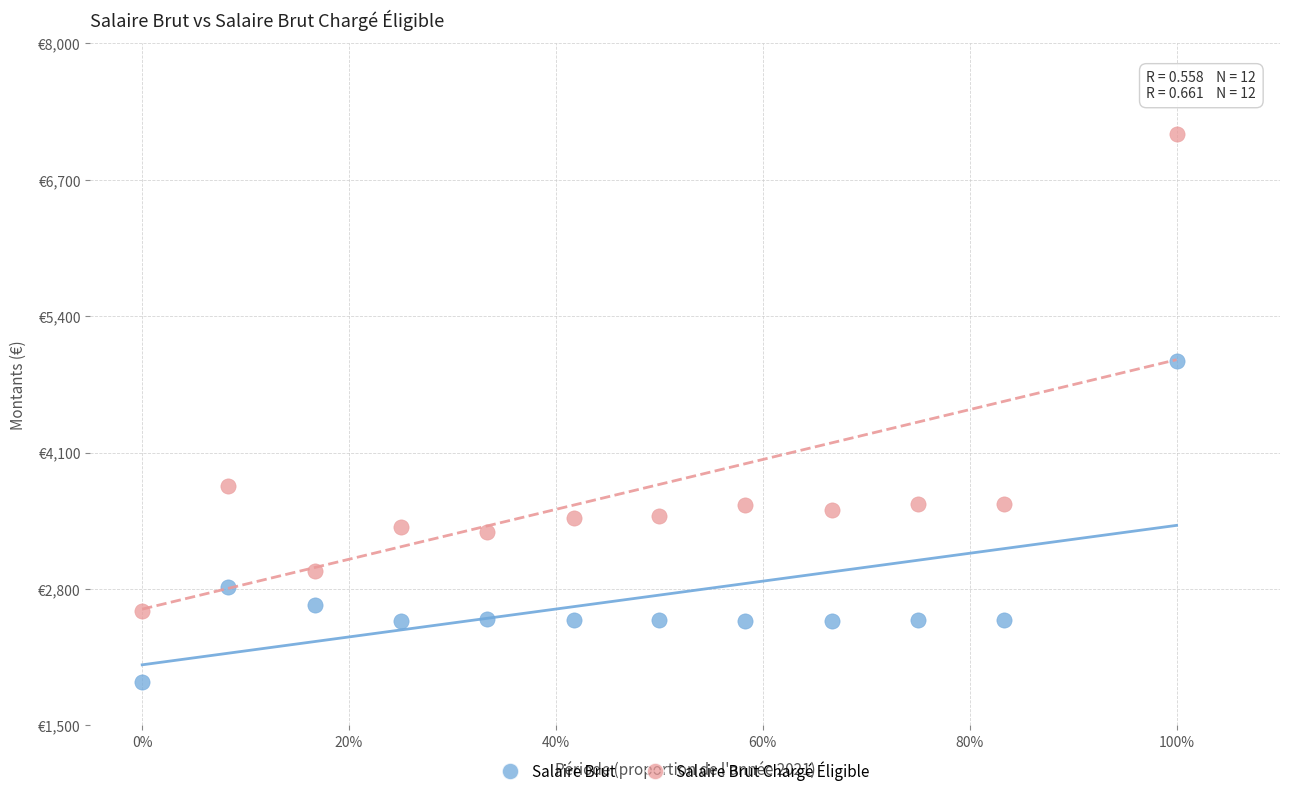

What are all the series names shown in the legend?

Salaire Brut, Salaire Brut Chargé Éligible